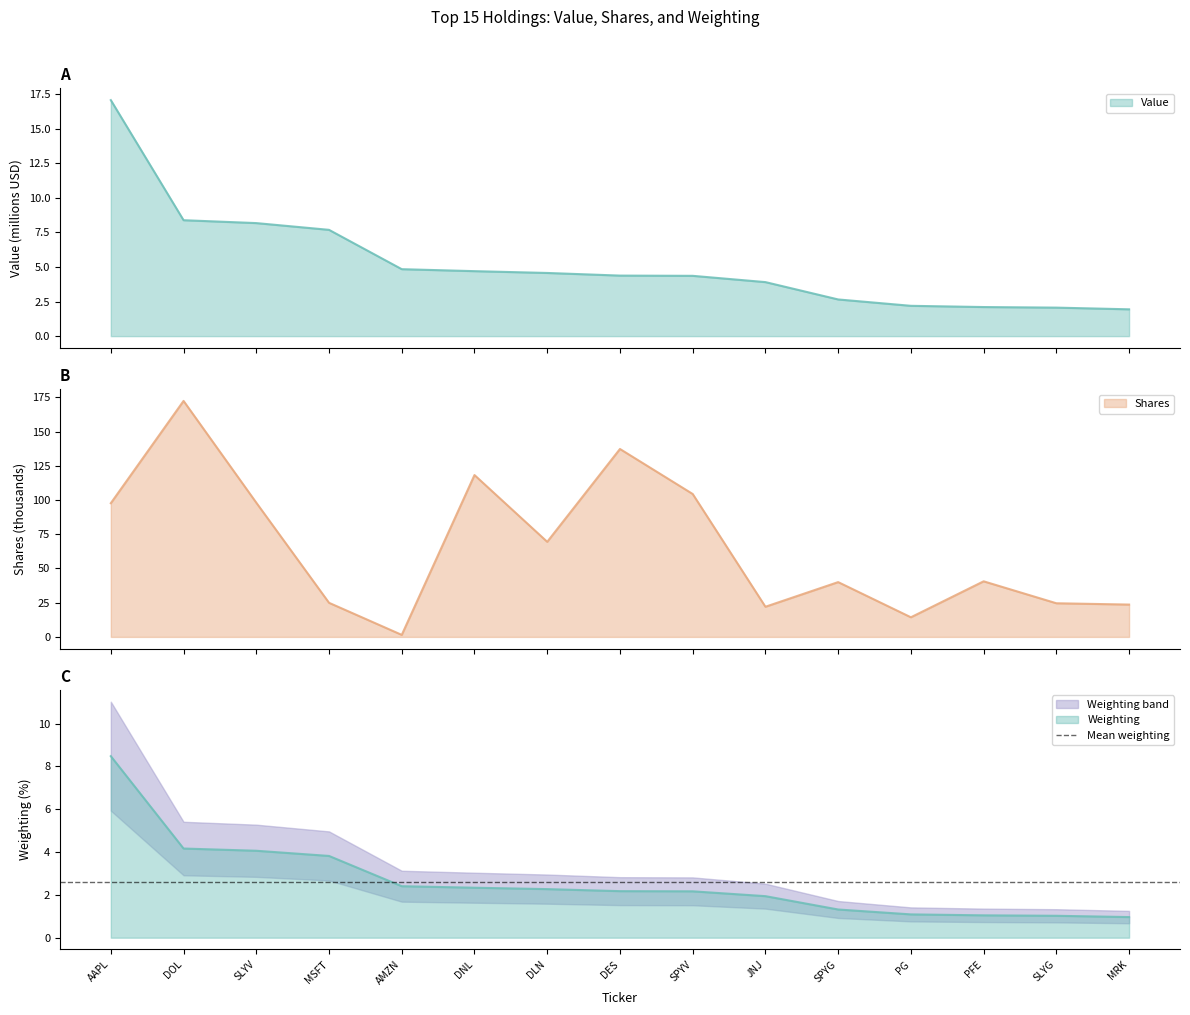

The Shares series shows 172.4 at DOL. True or false?

True